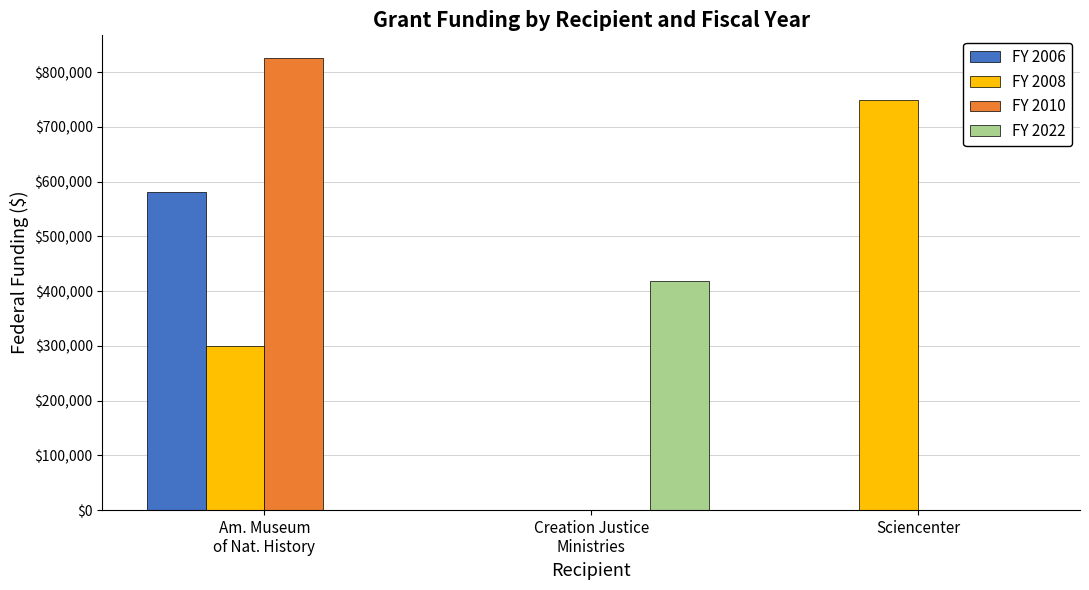

What is the total value across all series at Sciencenter?

750000